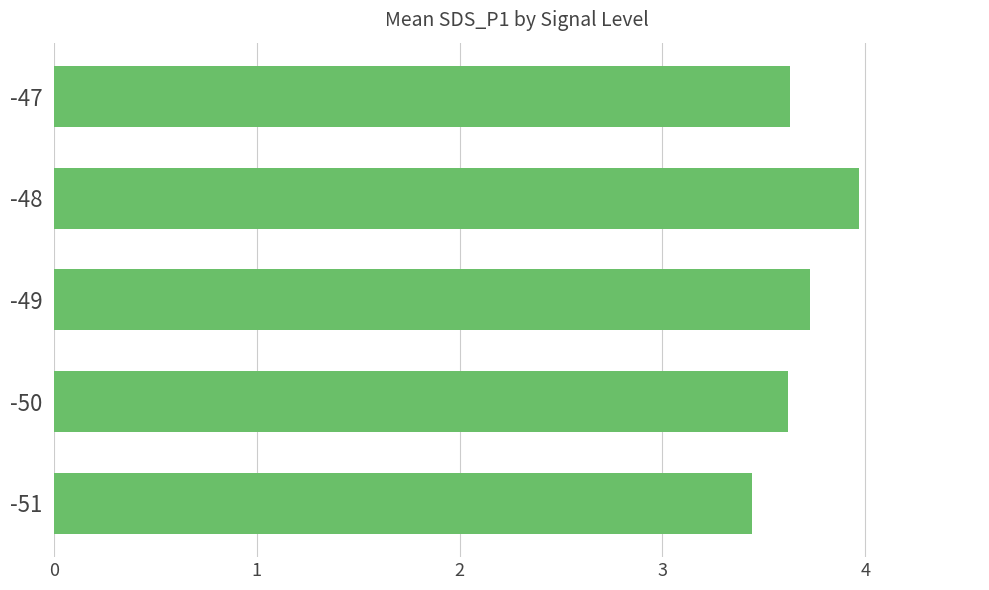

Between -49 and -51, which is larger?

-49